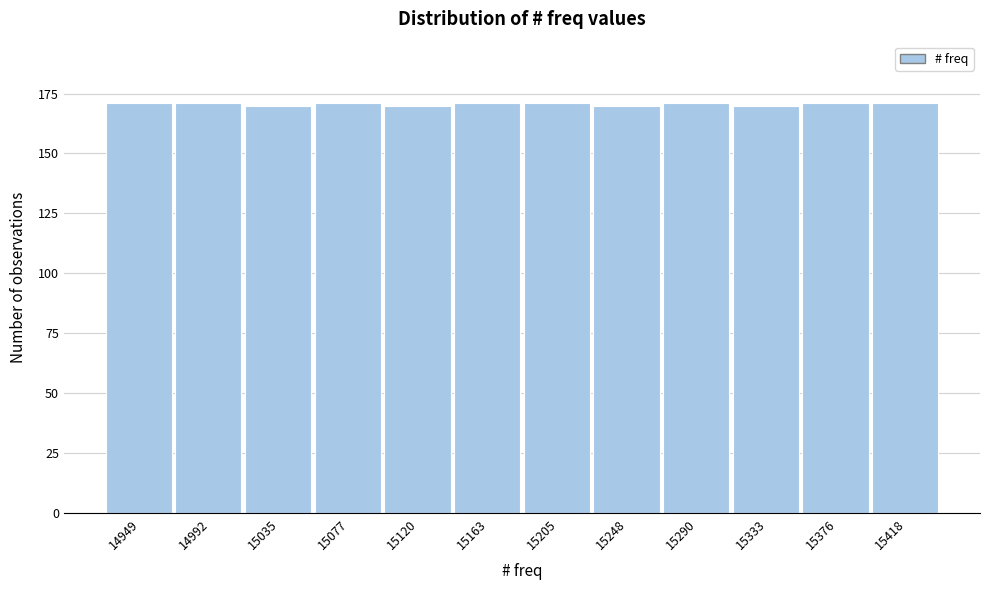

Reading left to right, list every bar in this chart as the range it spans on the x-axis followed by its height. Neither the bar edges nor the heights are printed on the chart, so give them approximately, as read against the axes.

14930 to 14970: 170
14970 to 15015: 170
15015 to 15055: 170
15055 to 15100: 170
15100 to 15140: 170
15140 to 15185: 170
15185 to 15225: 170
15225 to 15270: 170
15270 to 15310: 170
15310 to 15355: 170
15355 to 15395: 170
15395 to 15440: 170